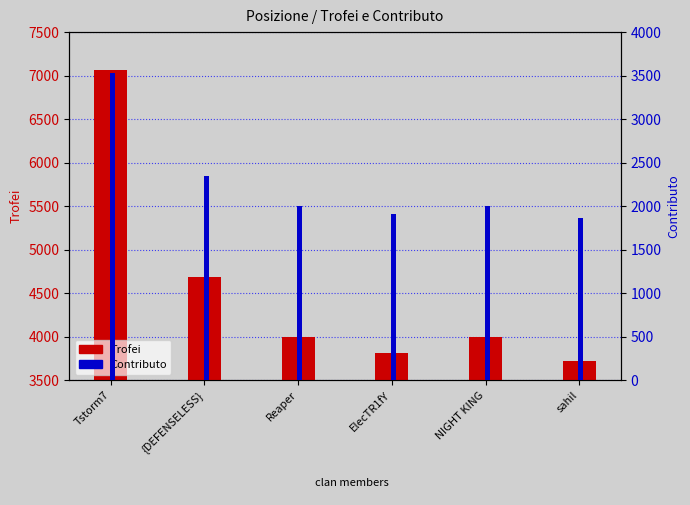

At which category is the sum across all series the highest?

Tstorm7